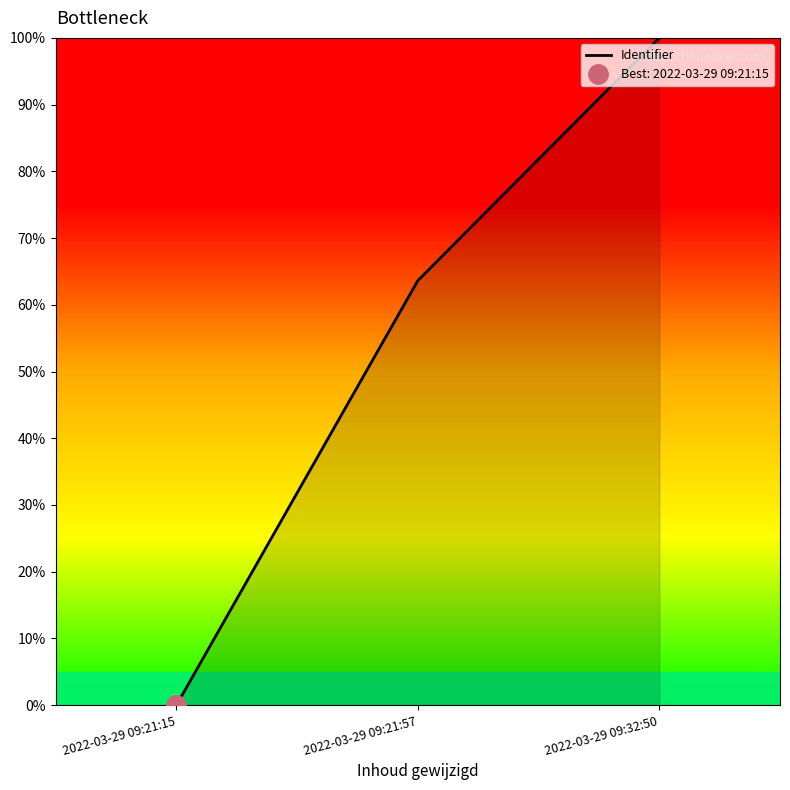

At which label is the value closest to 50?

2022-03-29 09:21:57